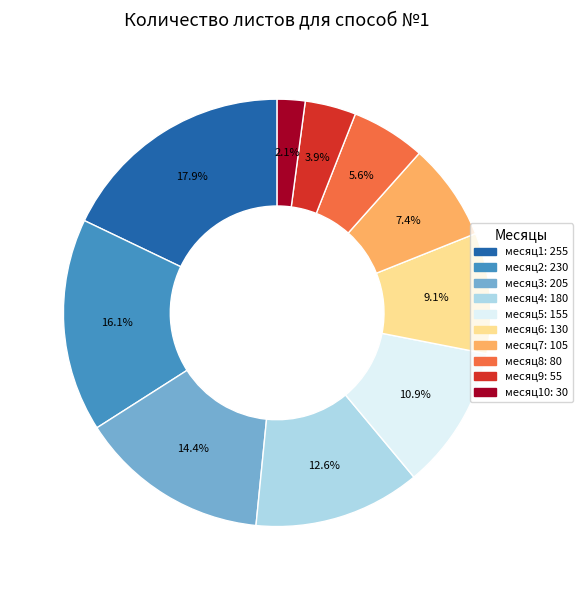

Does any single category account for the majority?

No